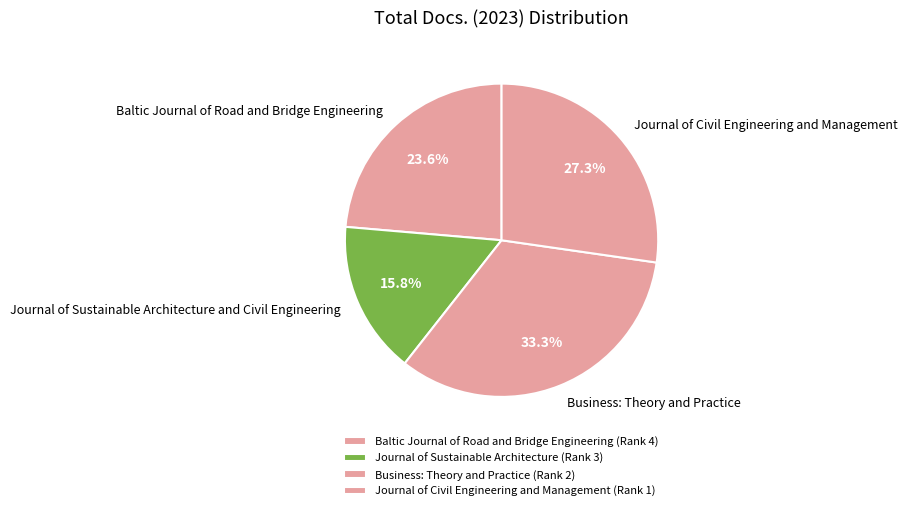

To the nearest percent, what percentage of the pie is Baltic Journal of Road and Bridge Engineering?

24%